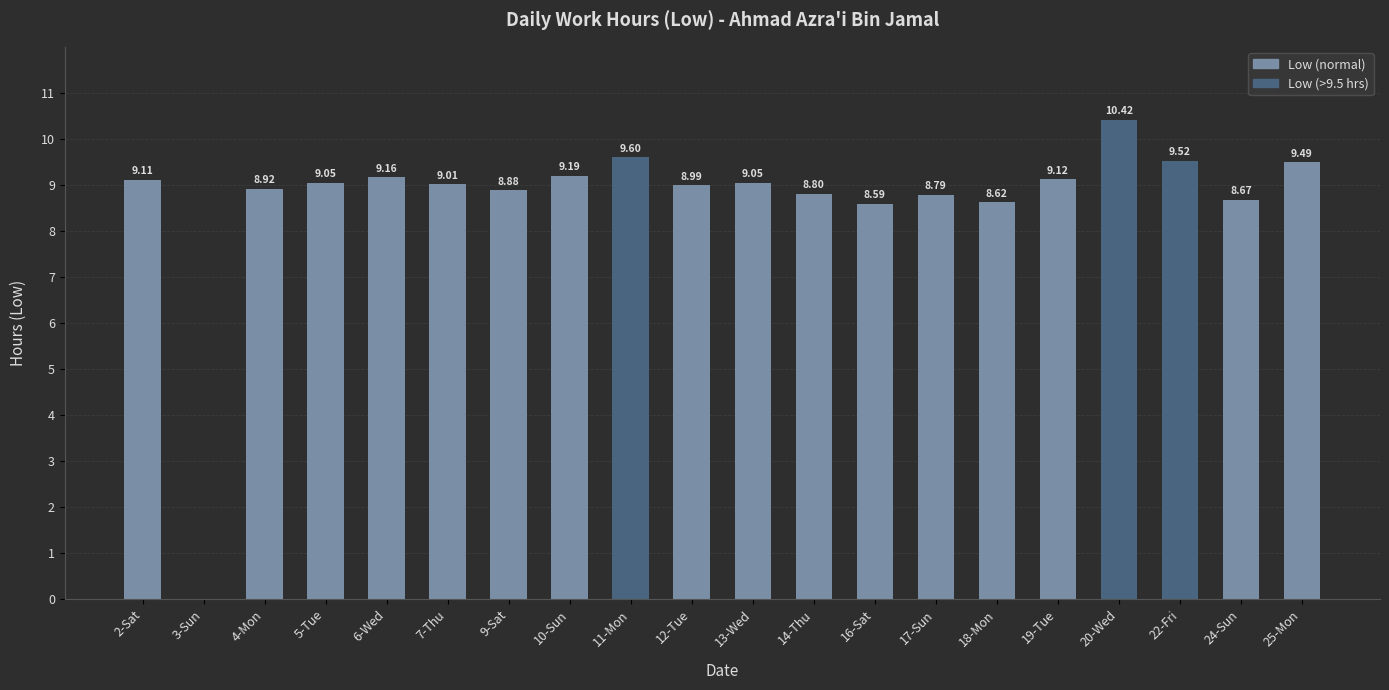

Count the number of values greater than 9.

11